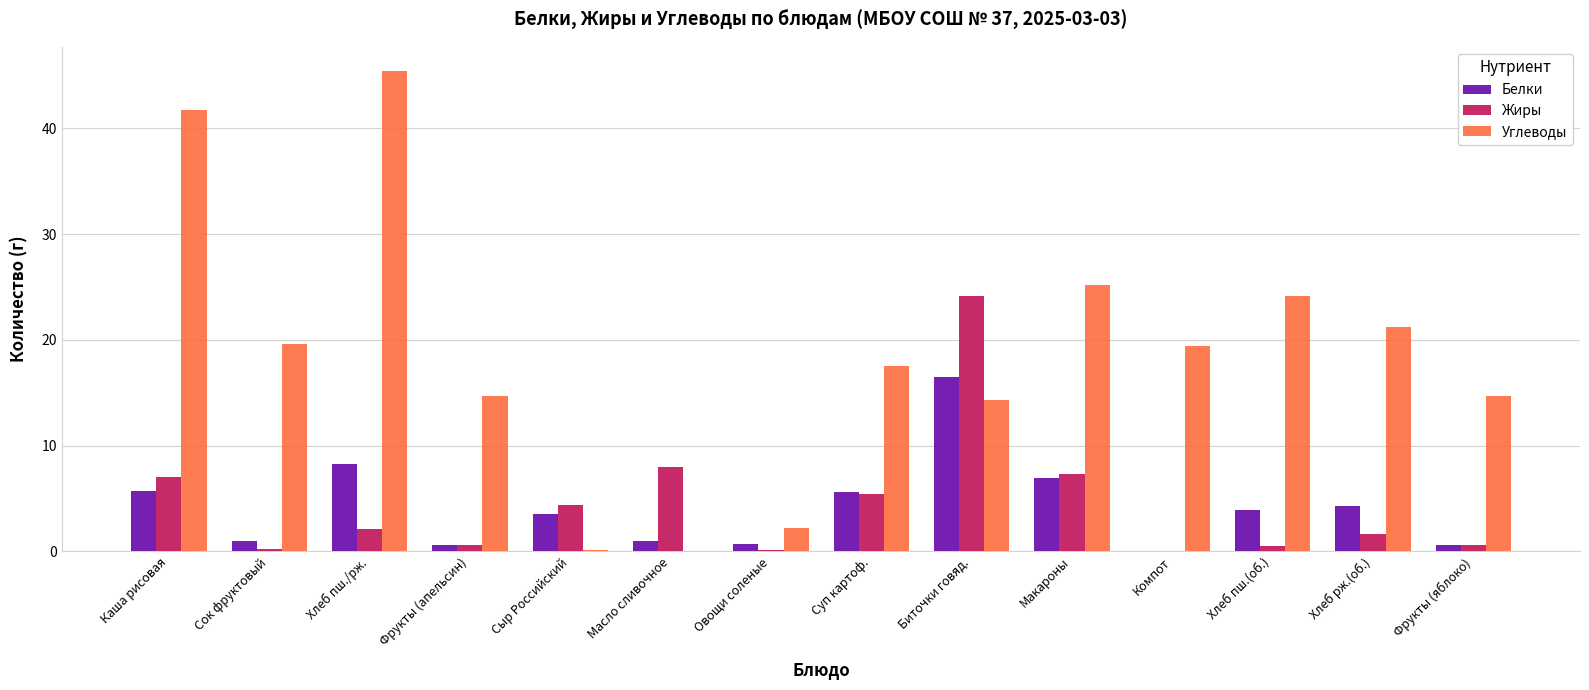

Which series changed the most between Каша рисовая and Масло сливочное?

Углеводы